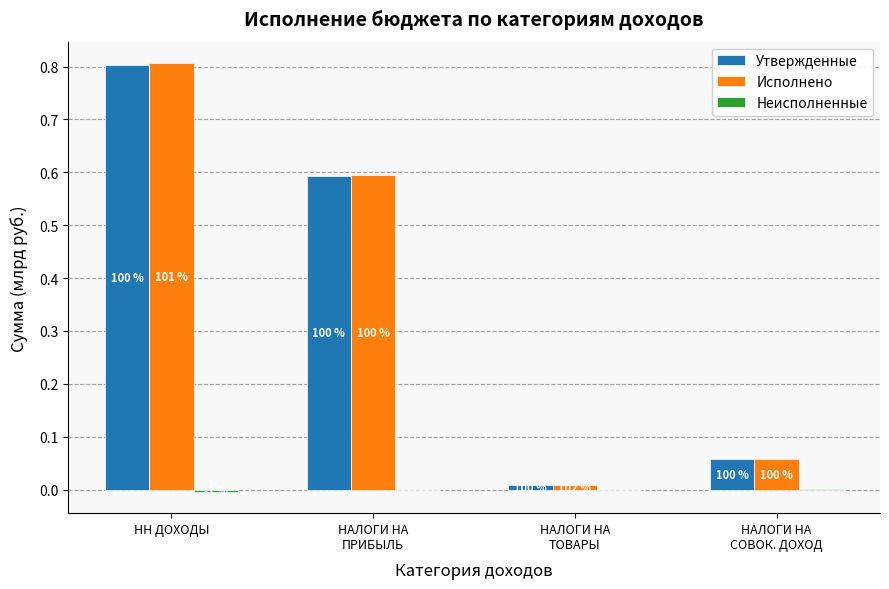

The value of Исполнено at НН ДОХОДЫ is 1.4. True or false?

False